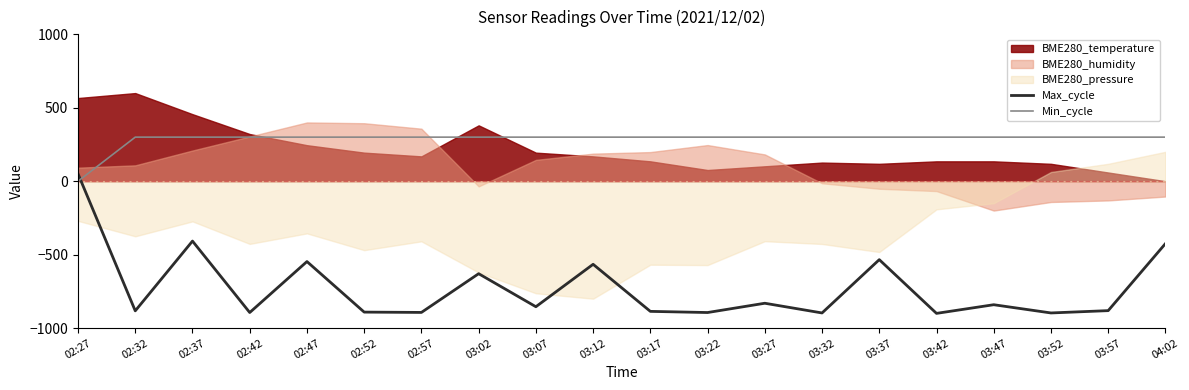

Which series has the widest spread of values?

Max_cycle